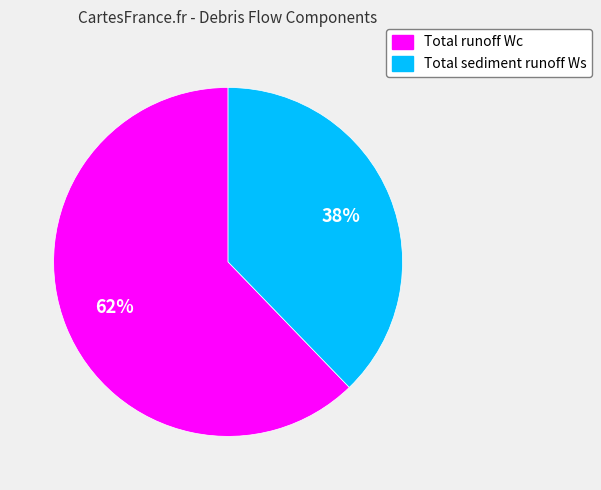

Which has a higher value, Total sediment runoff Ws or Total runoff Wc?

Total runoff Wc